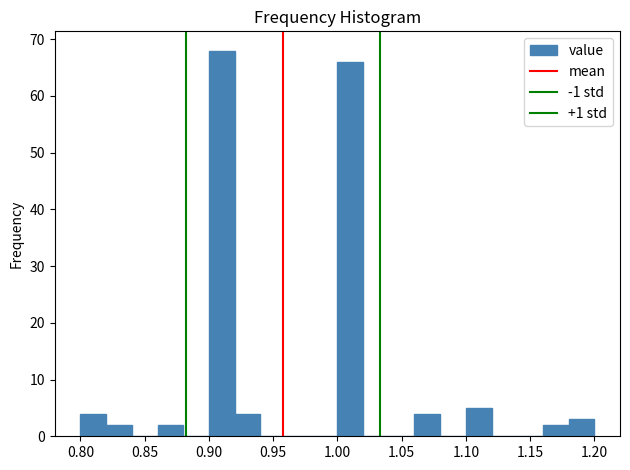

What is the height of the bar covering 1.10 to 1.12 on the x-axis? The values are not printed on the chart, so give them approximately, as read against the axis.

5